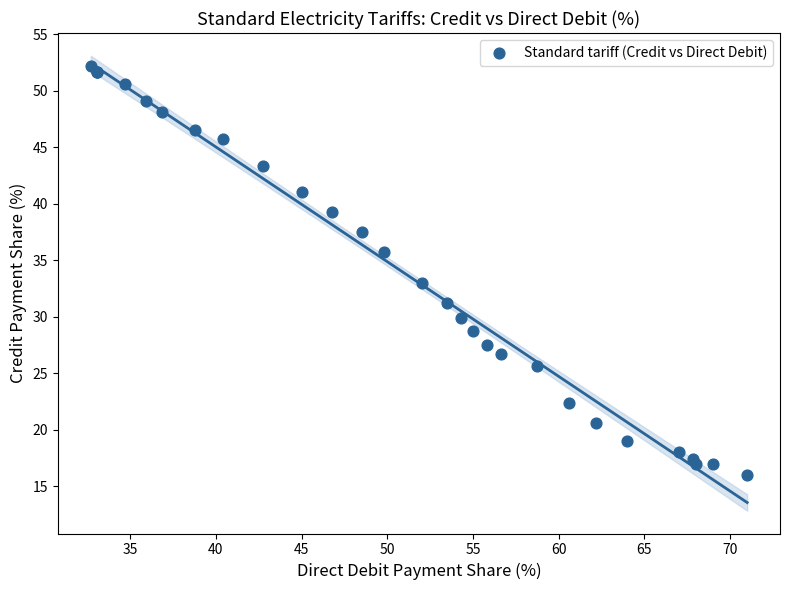

What Y value in the scatter plot is closest to 34?

32.9